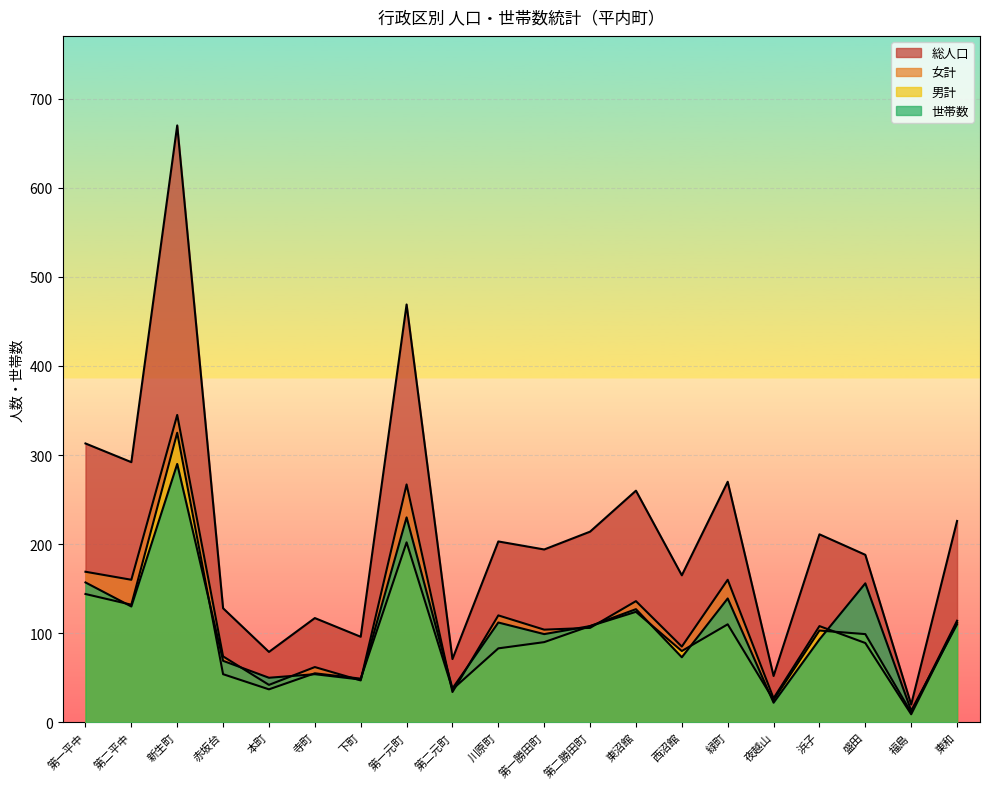

Which series has the largest total across all categories?

総人口